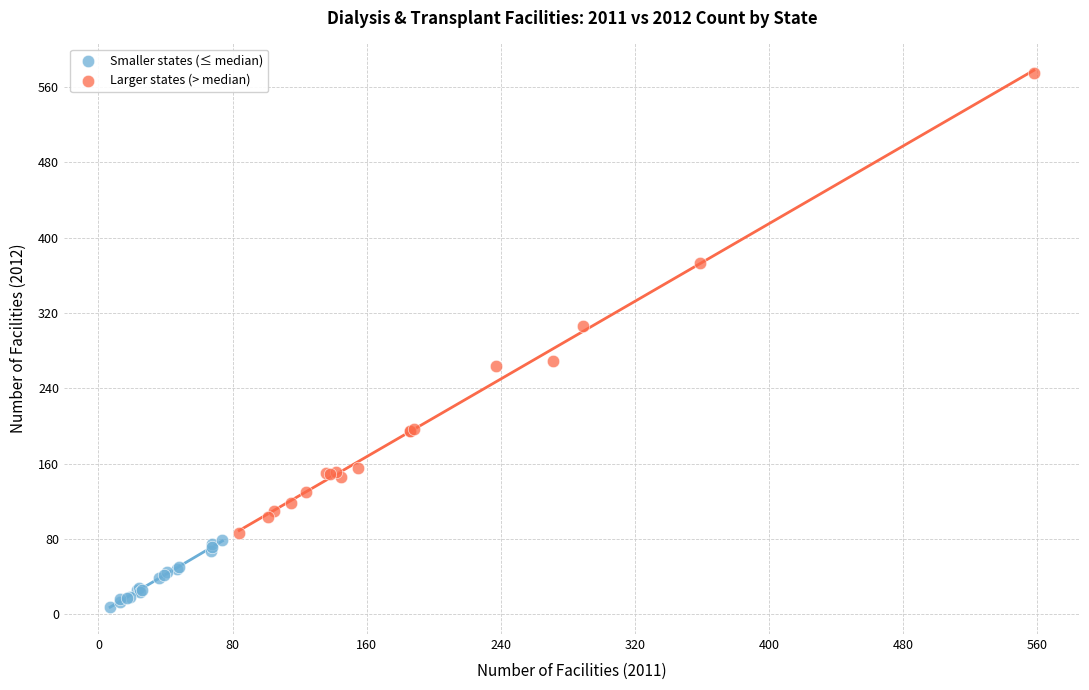

Which series reaches the maximum Y coordinate?

Larger states (> median)